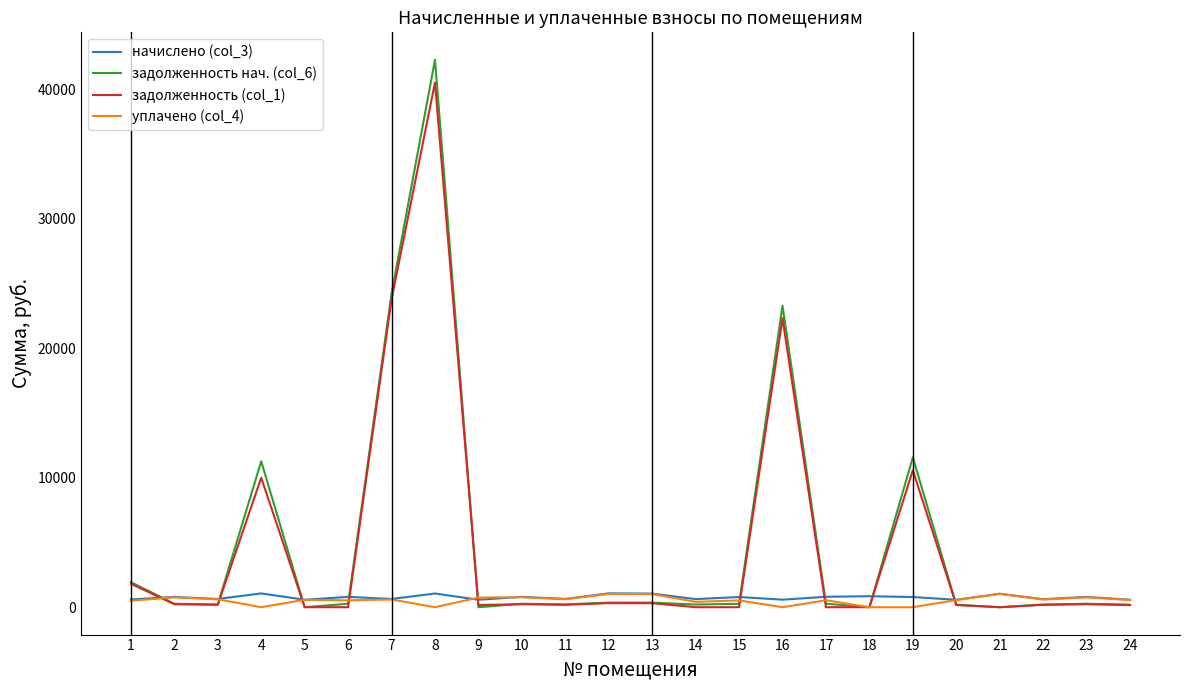

How many lines are shown in the chart?

4